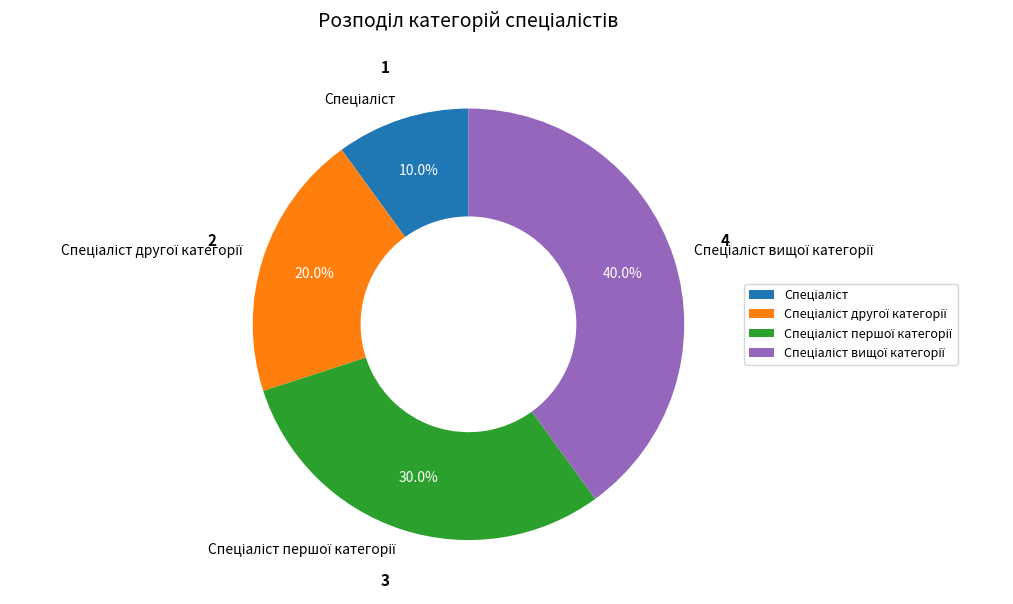

Is there any slice that represents more than half of the pie?

No